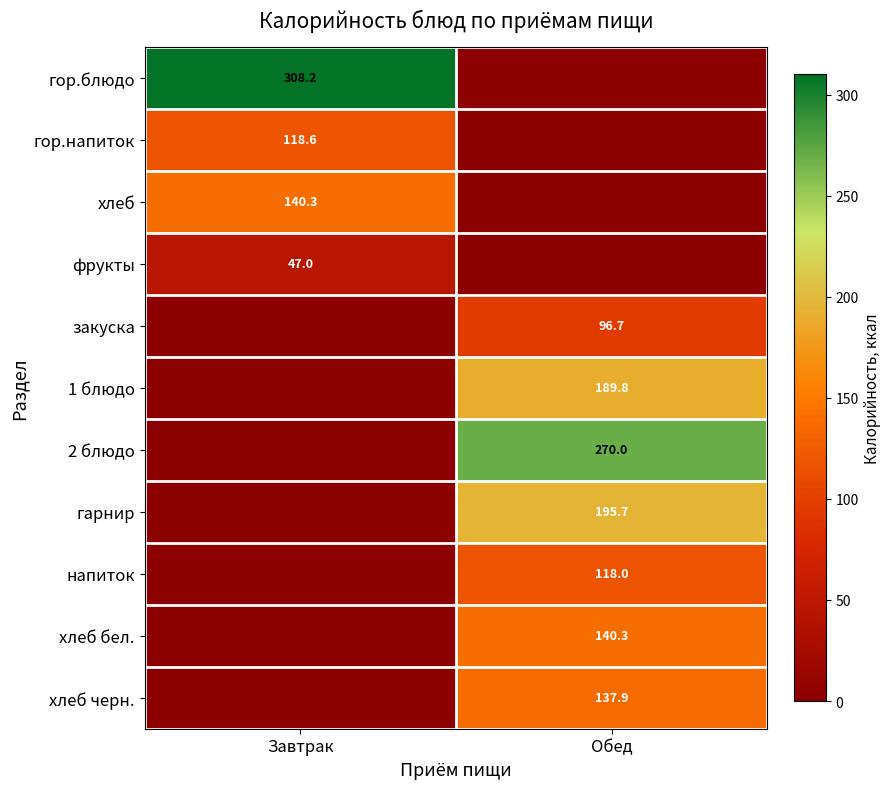

The фрукты series shows 47.0 at Завтрак. True or false?

True